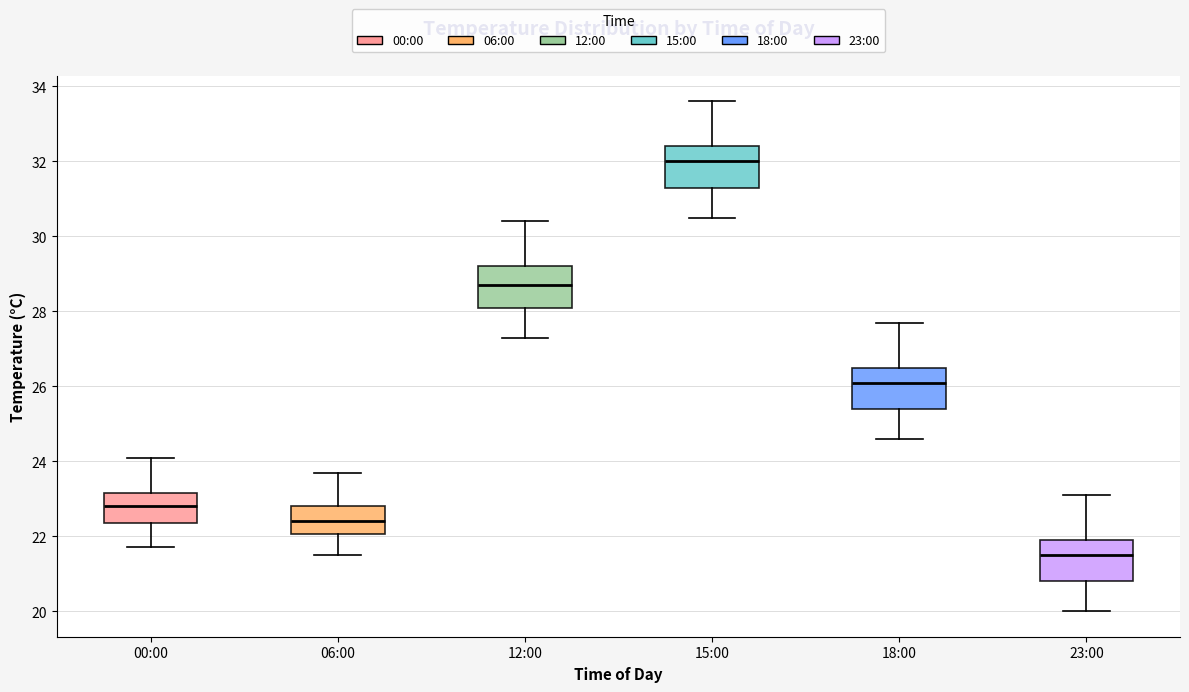

Which box has the lowest median line?

23:00